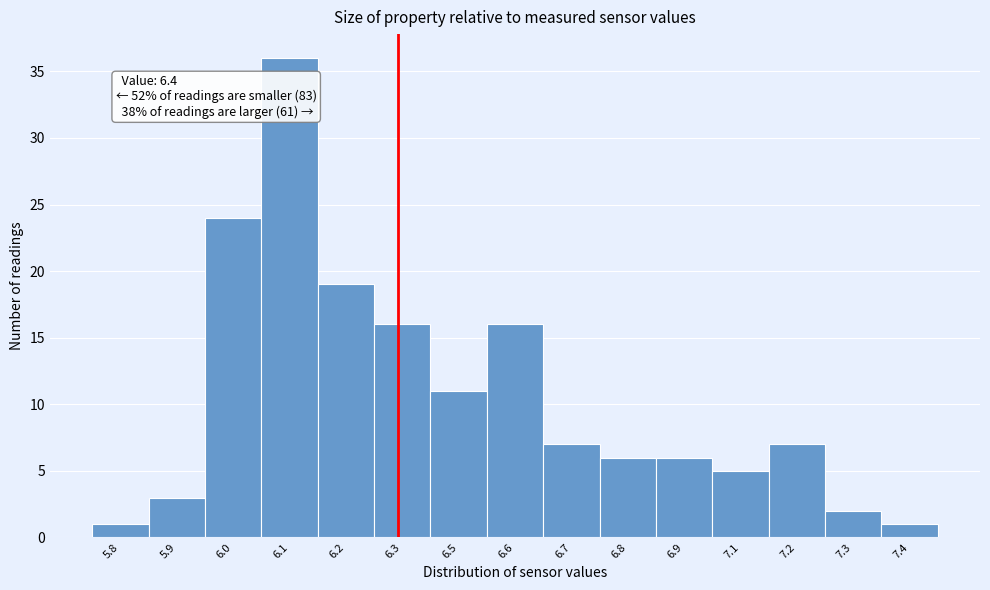

Reading right to left, extract all data points from this chart.

7.4=1	7.3=2	7.2=7	7.1=5	6.9=6	6.8=6	6.7=7	6.6=16	6.5=11	6.3=16	6.2=19	6.1=36	6.0=24	5.9=3	5.8=1